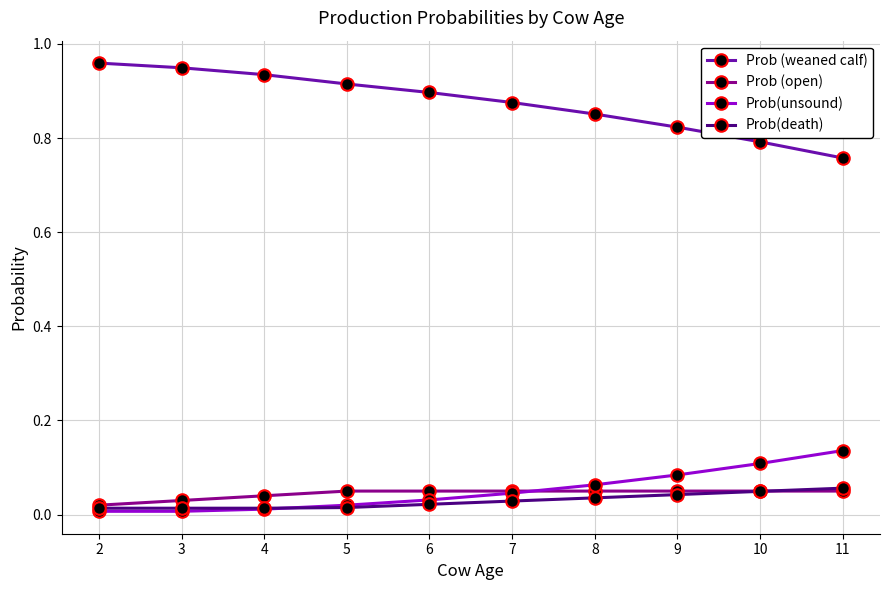

Which label corresponds to the largest value in the chart?

2